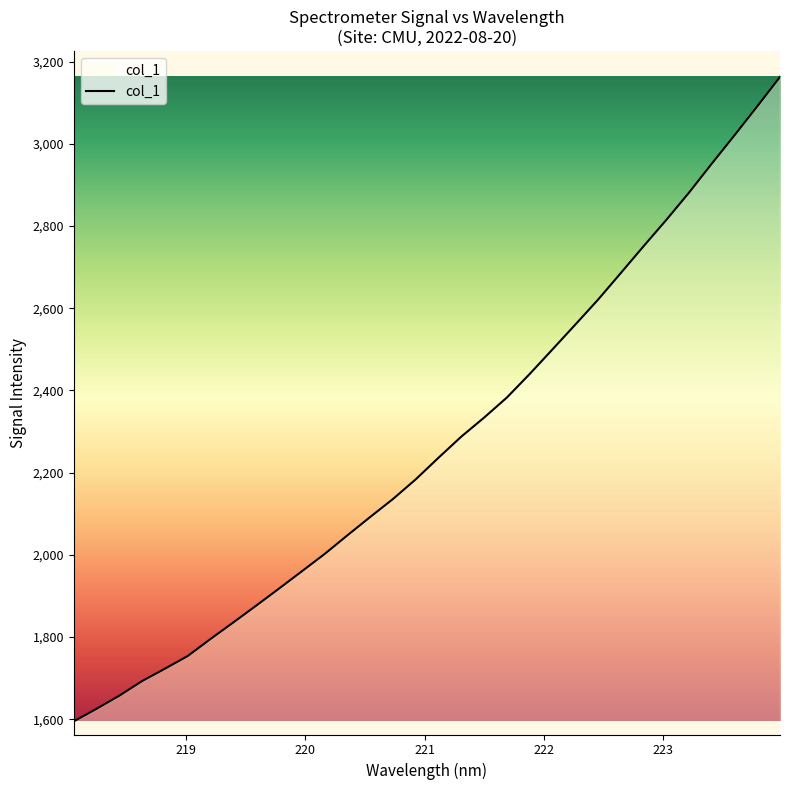

How many lines are shown in the chart?

1